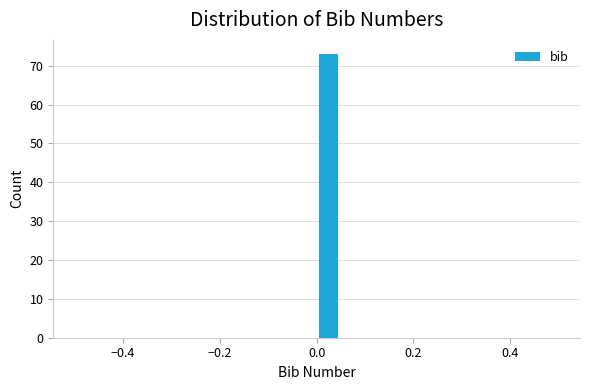

Read against the x-axis, roughly where is the centre of the tallest bar?

0.02